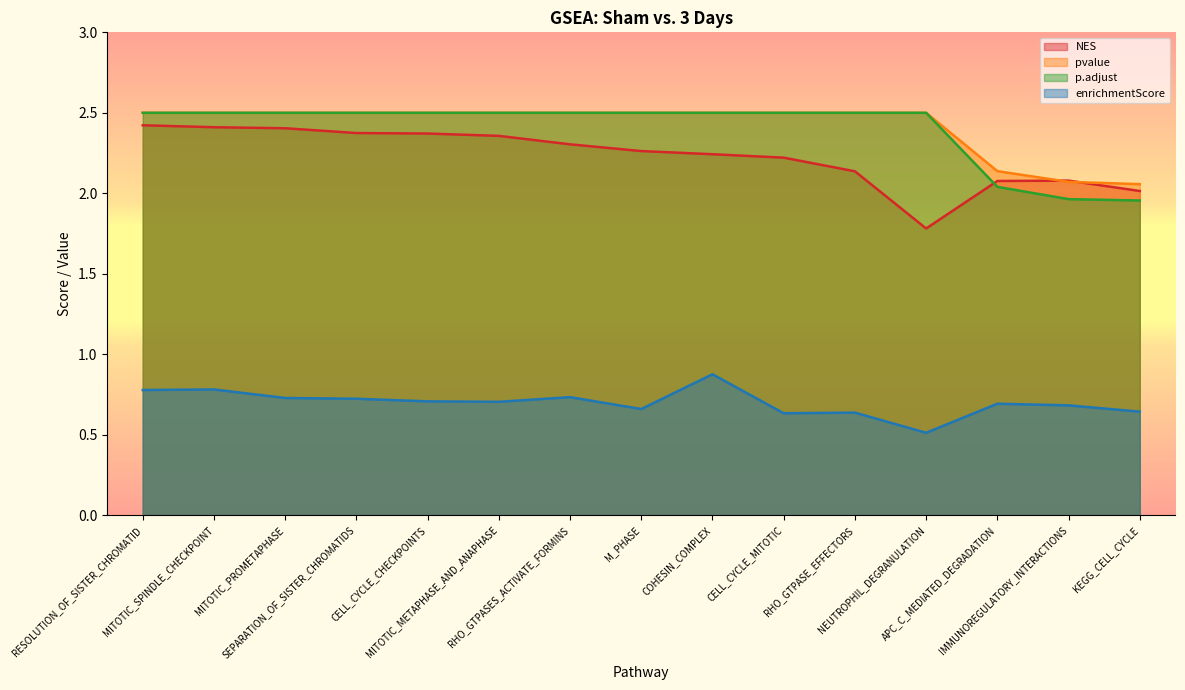

What is the difference between the second highest and minimum values in the NES series?

0.6